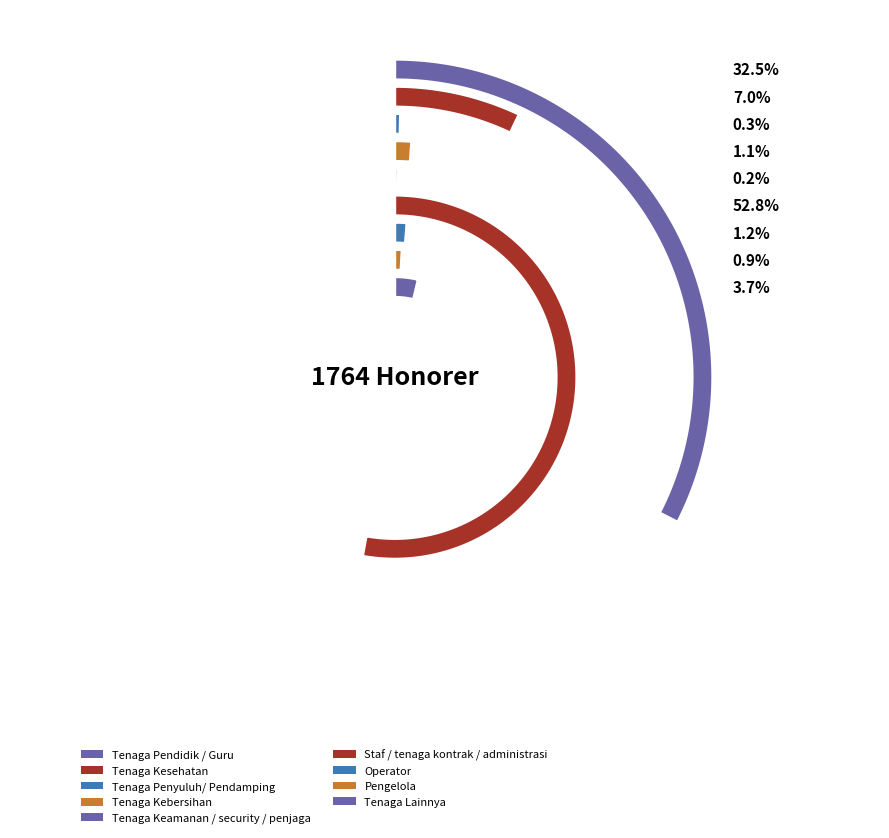

What is the total percentage of Staf / tenaga kontrak / administrasi and Tenaga Keamanan / security / penjaga?

53.1%